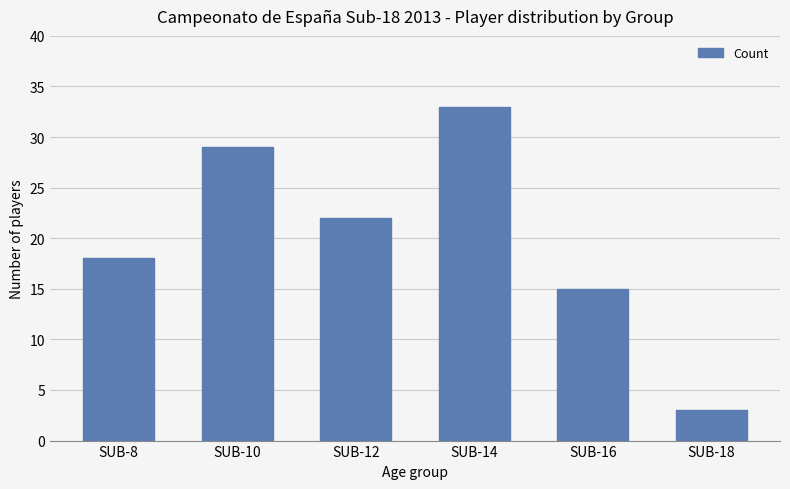

What is the change in value from SUB-8 to SUB-16?

-3